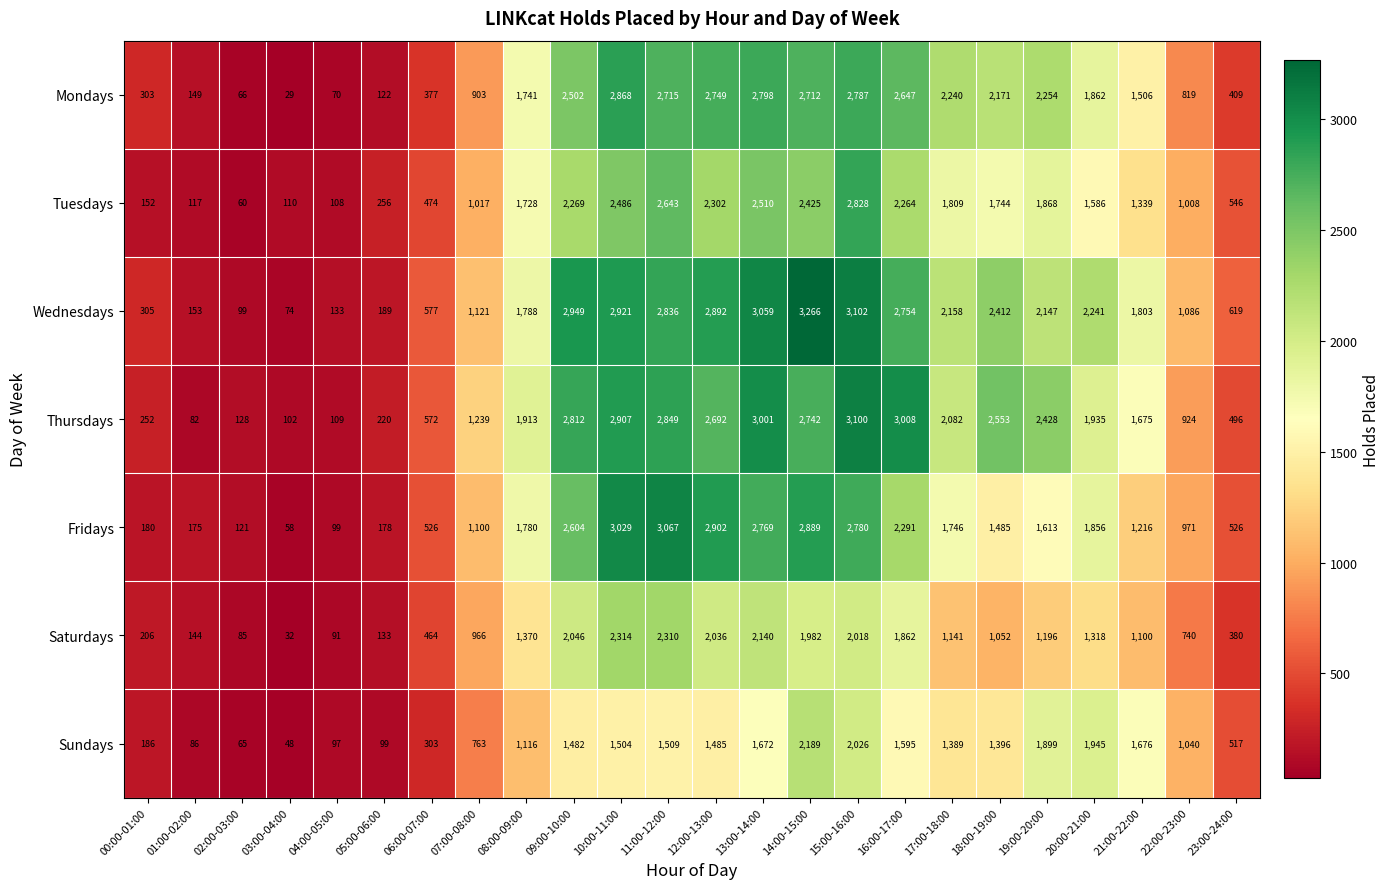

What is the total value across all series at 06:00-07:00?

3293